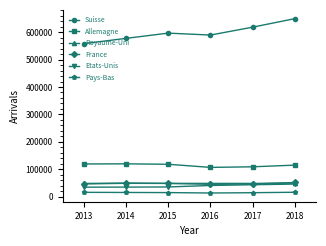

Which series has the largest range (max minus min)?

Suisse